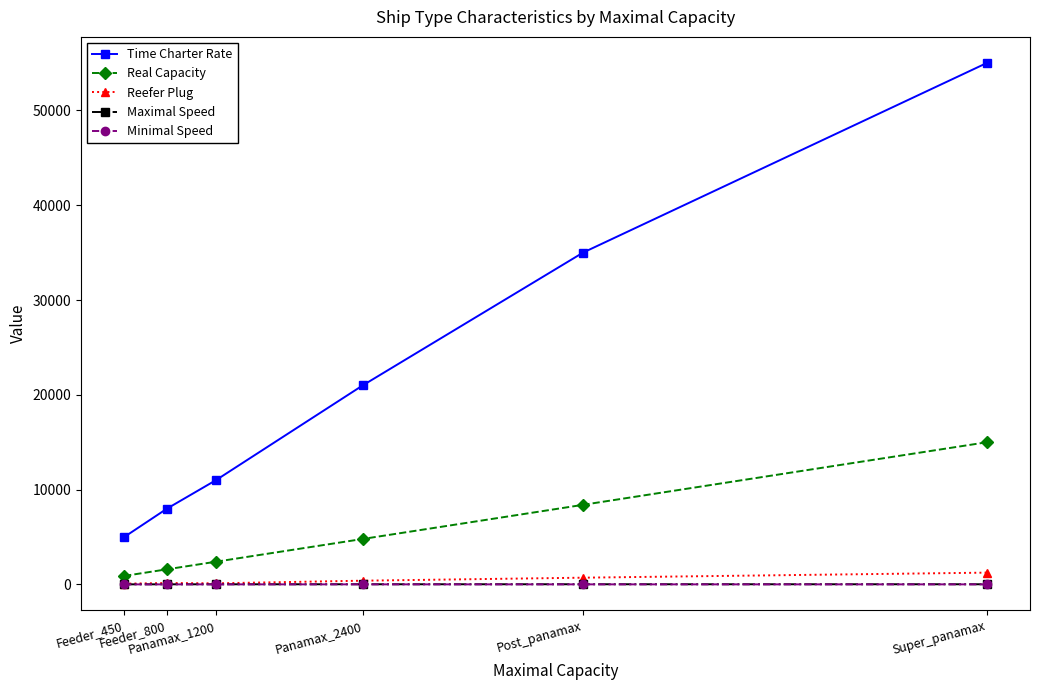

Between Post_panamax and Super_panamax, which series saw the biggest shift?

Time Charter Rate